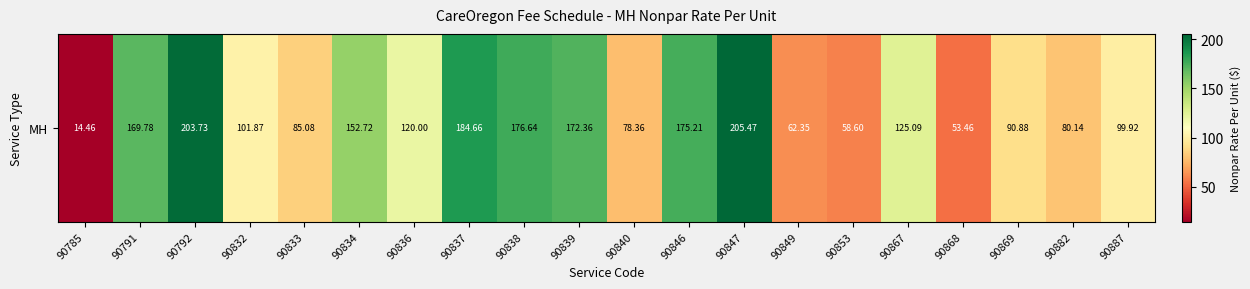

What is the difference between the second highest and second lowest values?

150.3